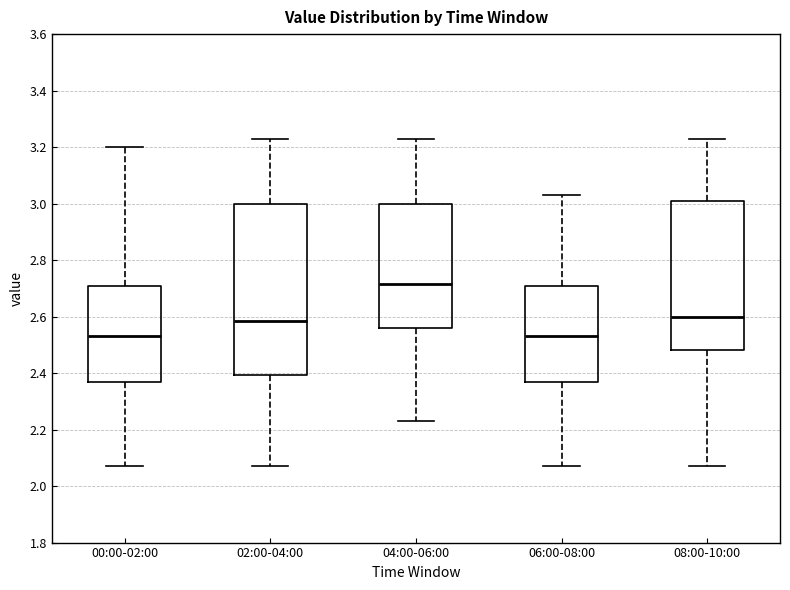

Comparing the boxes themselves (not the whiskers), which one is the tallest?

02:00-04:00